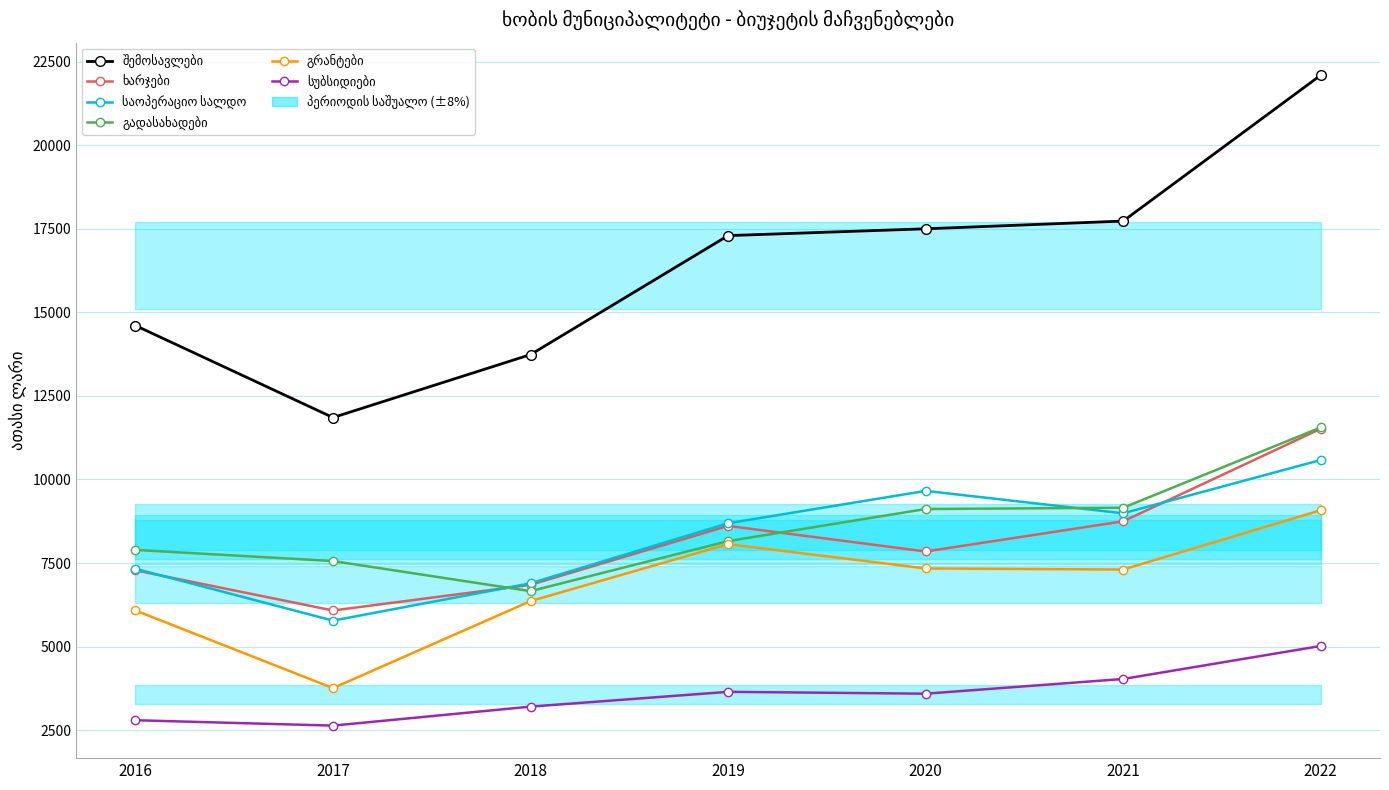

List the series in order of their peak value, lowest first.

სუბსიდიები, გრანტები, საოპერაციო სალდო, ხარჯები, გადასახადები, შემოსავლები